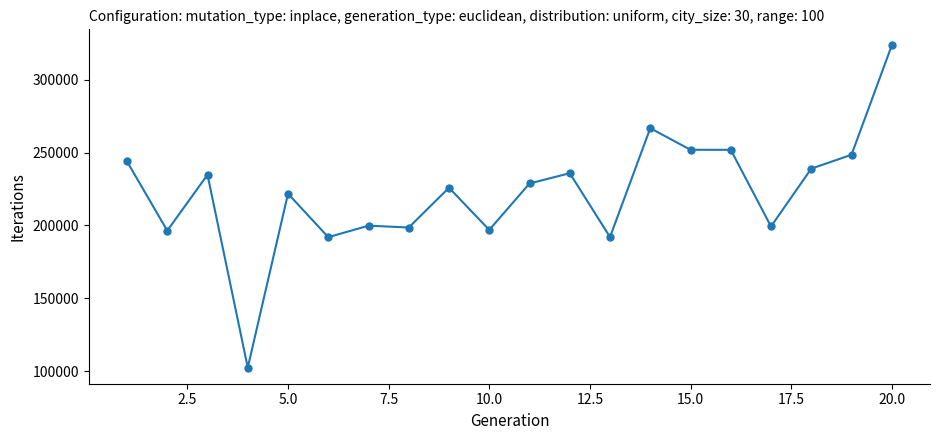

What is the minimum value shown in the chart?

102520.3